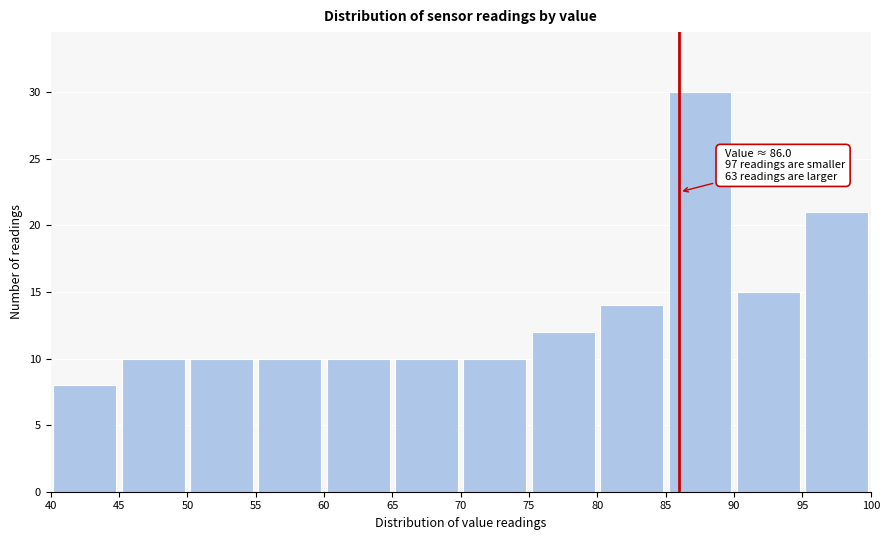

Which range on the x-axis has the tallest bar?

85 to 90